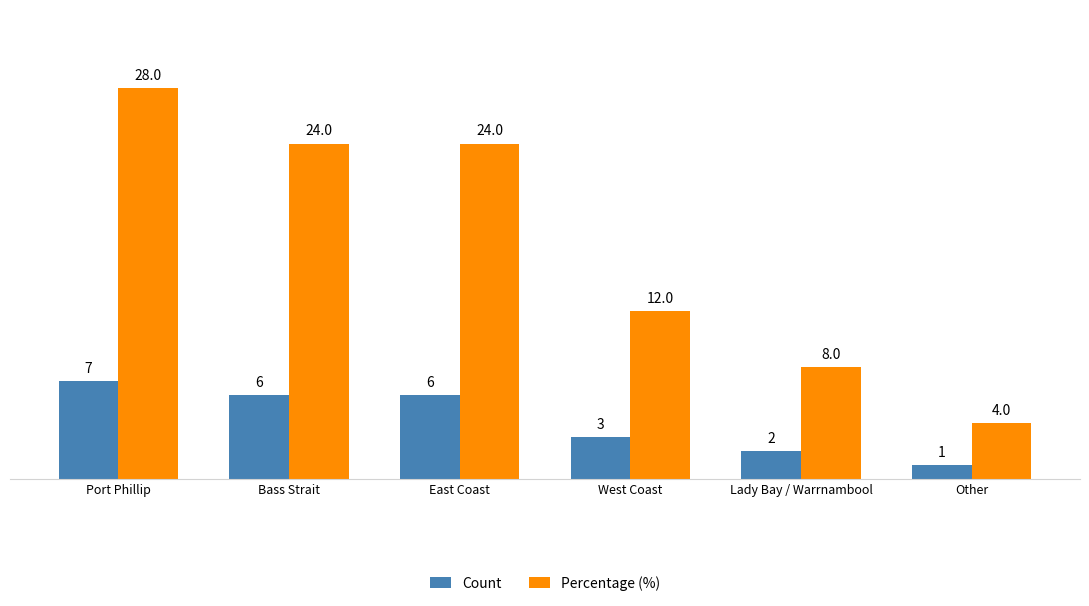

List the series in order of their overall mean, lowest first.

Count, Percentage (%)